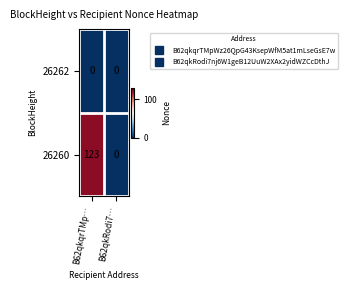

Rank the series by their average value, from lowest to highest.

26262, 26260